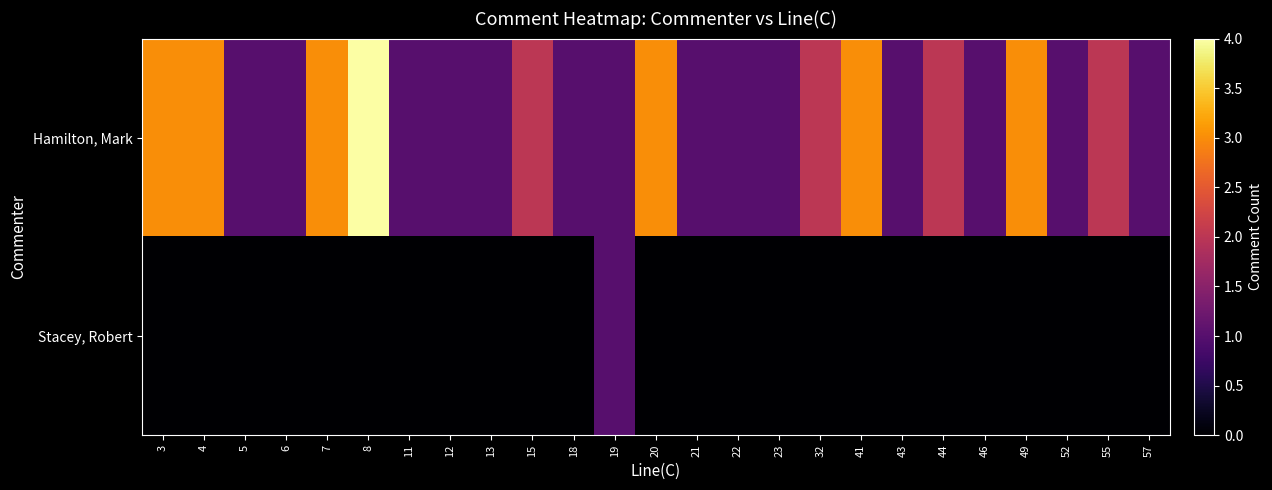

Count the number of data series in this chart.

2